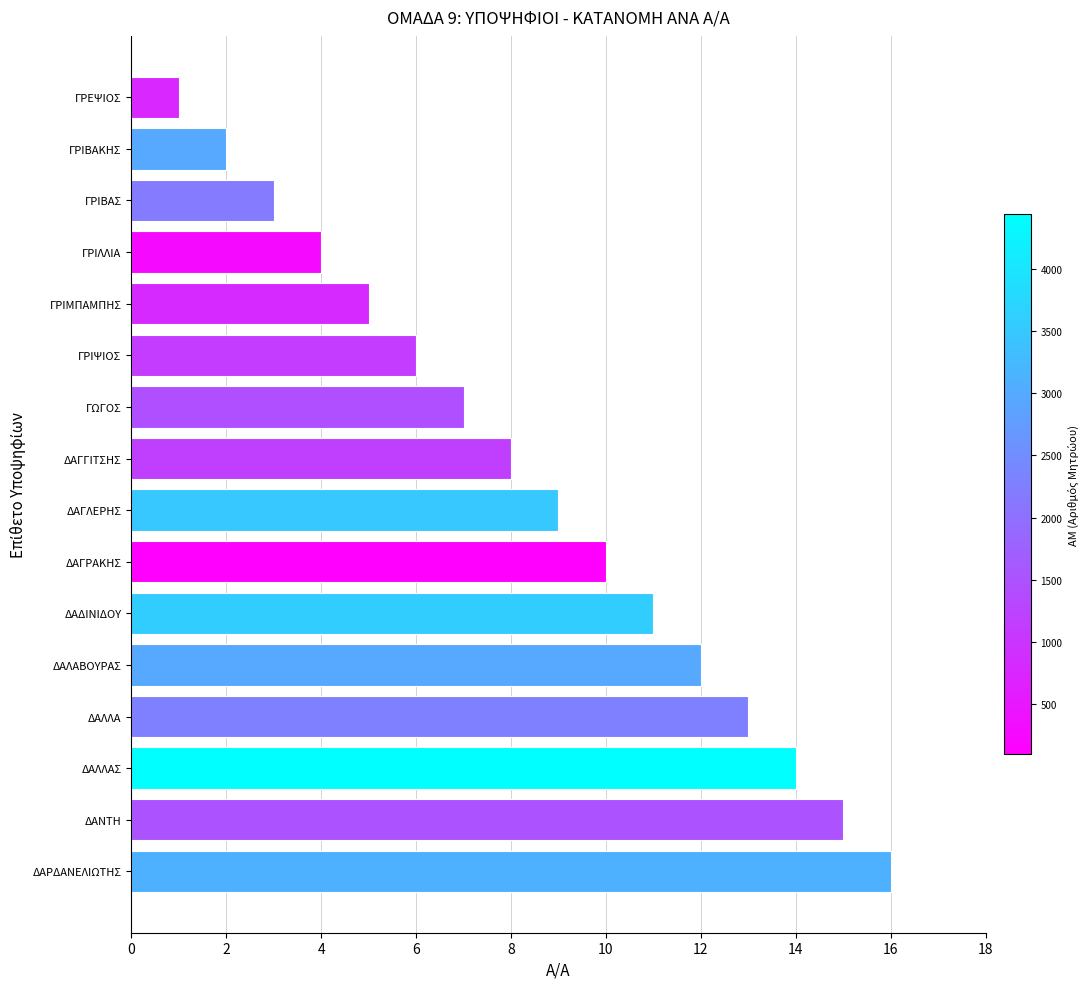

At which label is the value closest to 8?

ΔΑΓΓΙΤΣΗΣ